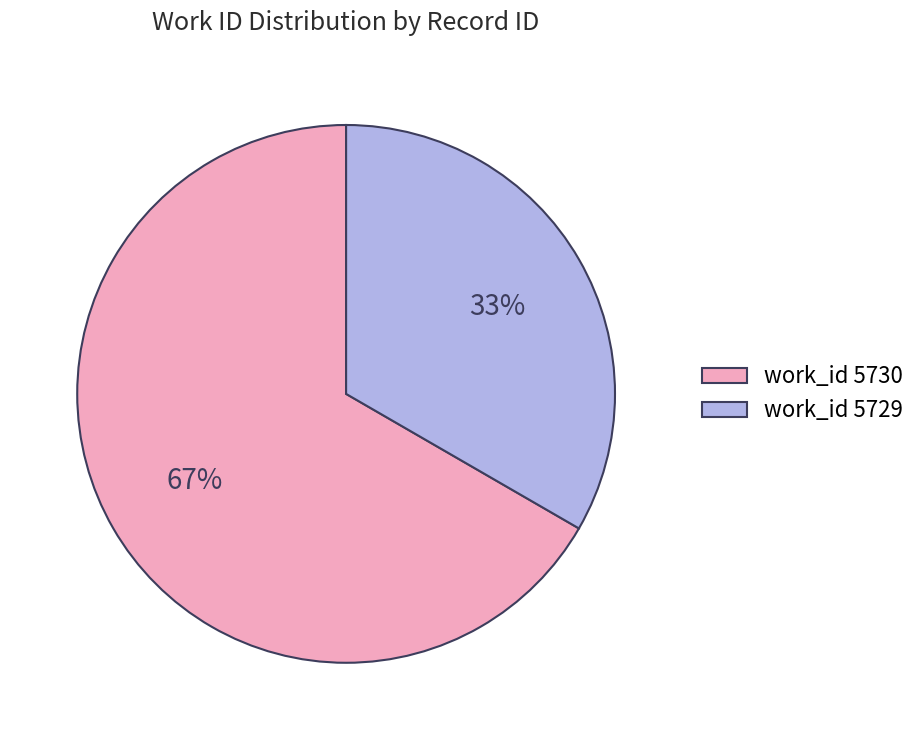

Is there a majority slice in this chart?

Yes